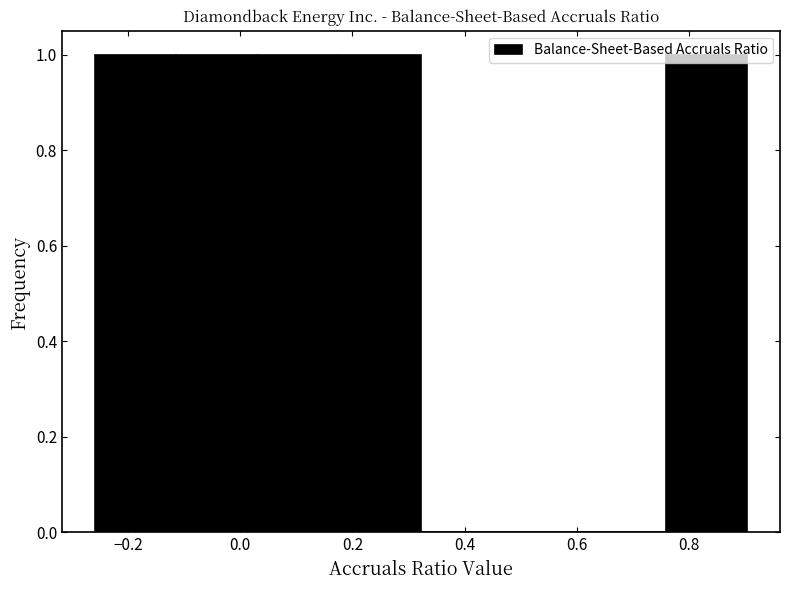

Reading left to right, transcribe this chart: for each bar, give the range it covers on the x-axis and its height. Neither the bar edges nor the heights are printed on the chart, so give them approximately, as read against the axes.

-0.26 to -0.12: 1
-0.12 to 0.04: 1
0.04 to 0.18: 1
0.18 to 0.32: 1
0.32 to 0.46: 0
0.46 to 0.62: 0
0.62 to 0.76: 0
0.76 to 0.90: 1